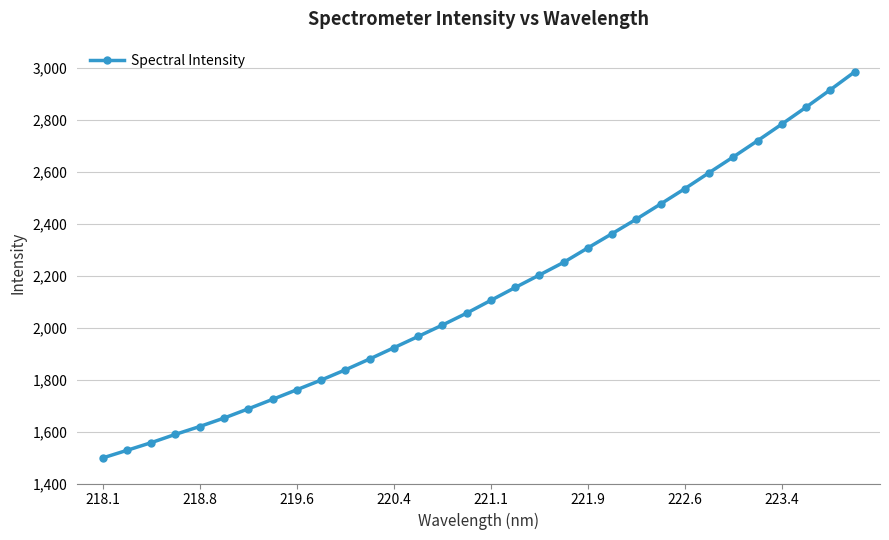

What is the greatest value displayed?

2983.6